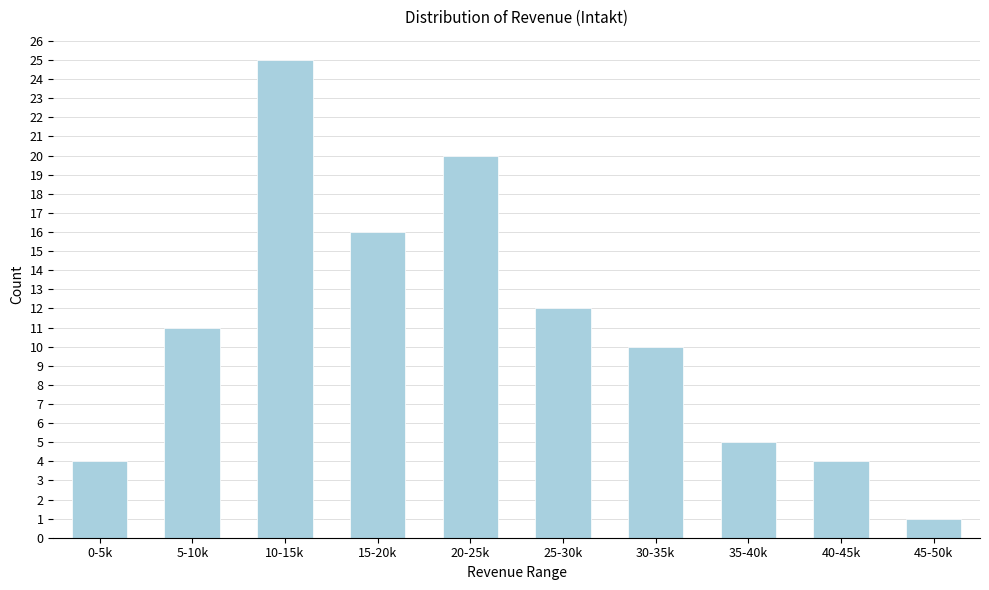

Reading left to right, extract all data points from this chart.

0-5k=4	5-10k=11	10-15k=25	15-20k=16	20-25k=20	25-30k=12	30-35k=10	35-40k=5	40-45k=4	45-50k=1